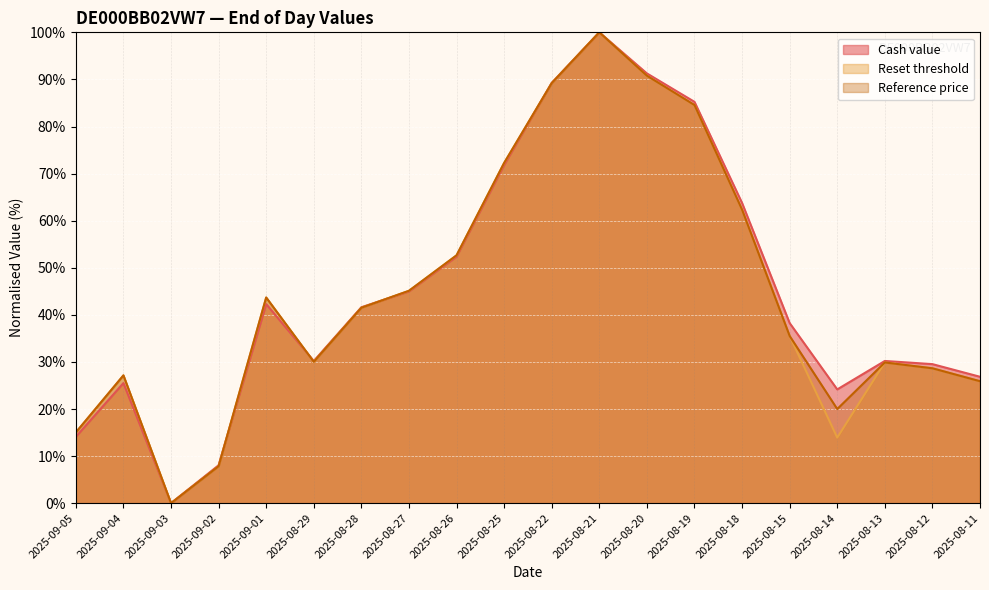

What is the difference between the second highest and minimum values in the Reference price series?

90.8